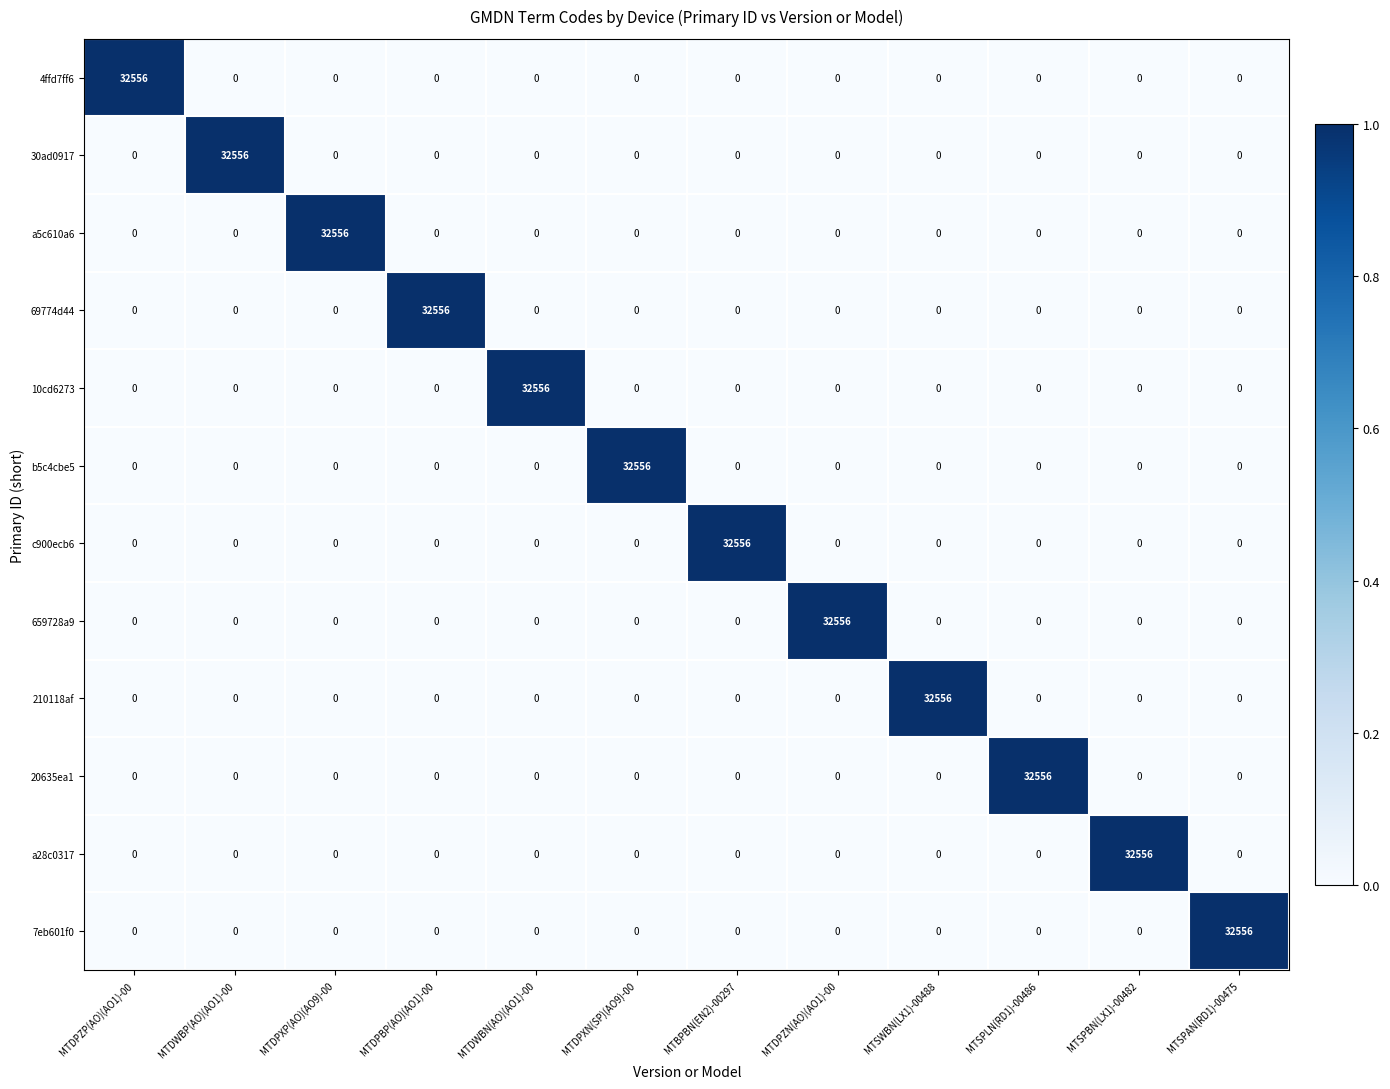

What is the difference between the highest and lowest values at MTDPZN(AO)(AO1)-00?

32556